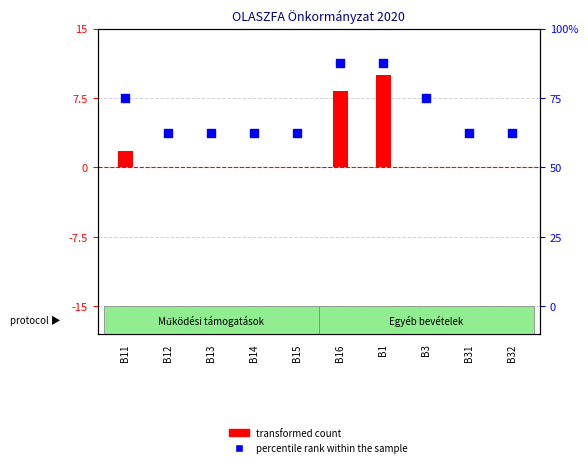

Which series contains the highest Y value?

percentile rank within the sample